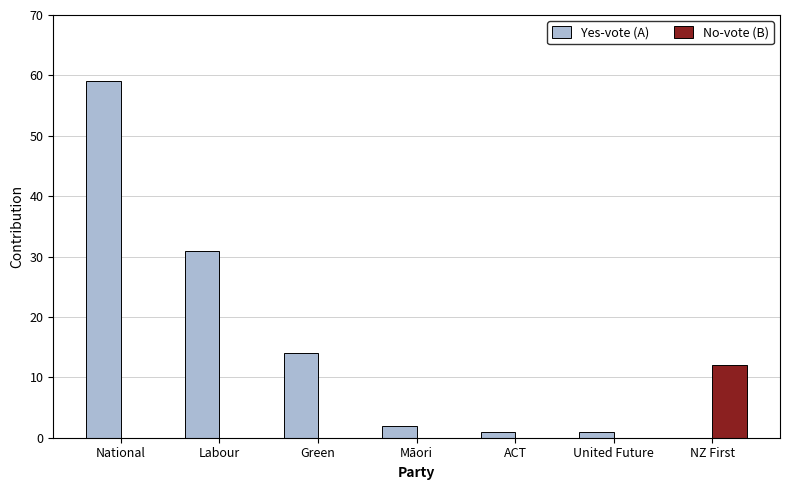

What is the sum of all Yes-vote (A) values?

108